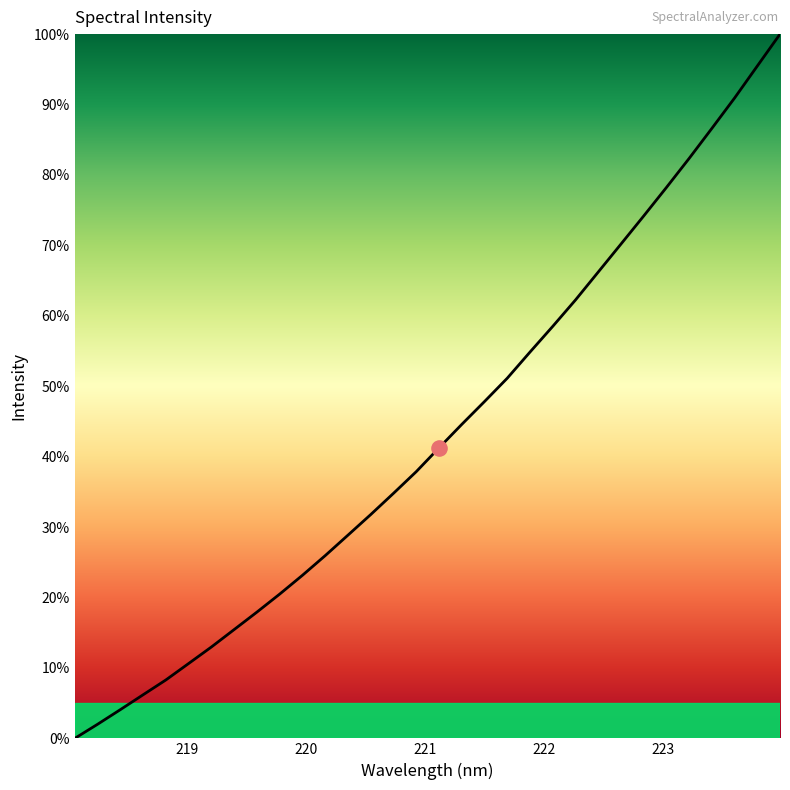

What is the difference between the maximum and minimum values?

100.0